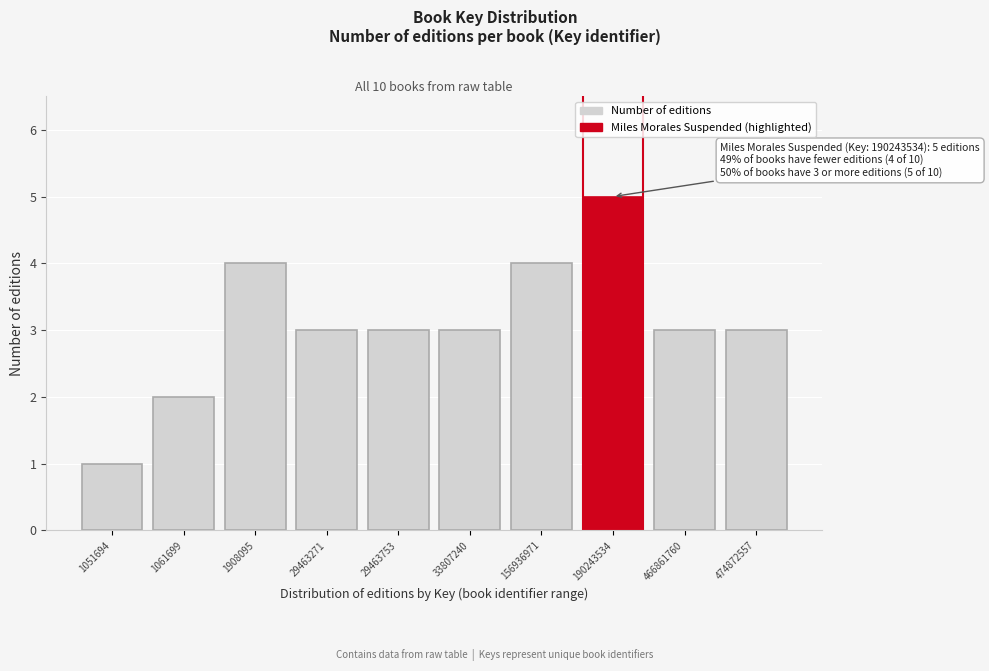

Reading left to right, list all the values displayed in this chart.

1051694=1	1061699=2	1908095=4	29463271=3	29463753=3	33807240=3	156936971=4	190243534=5	466861760=3	474872557=3